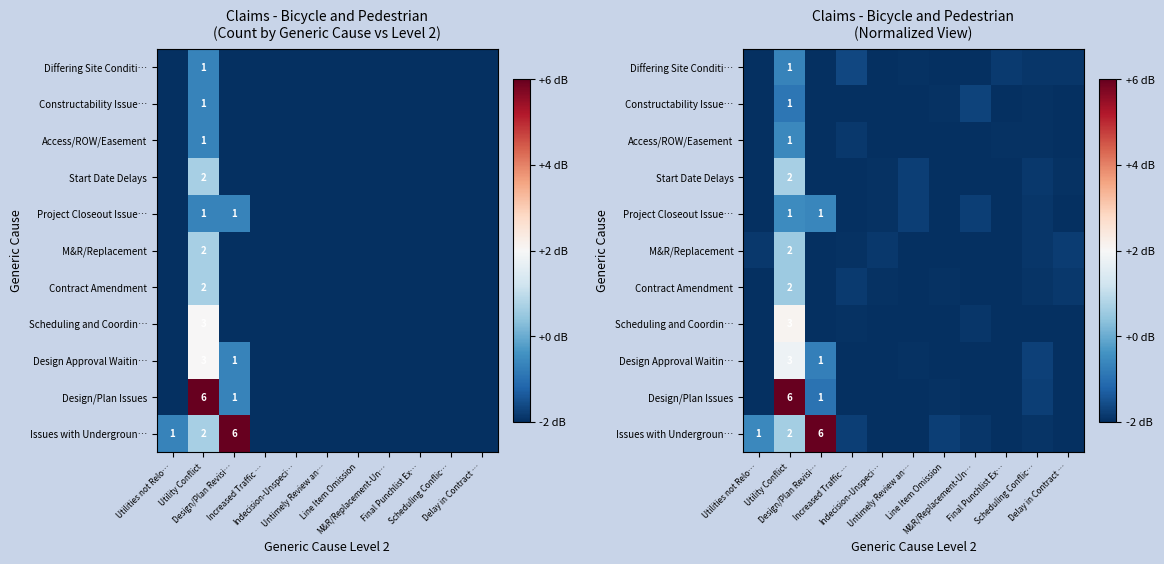

What is the maximum value shown in the chart?

6.0